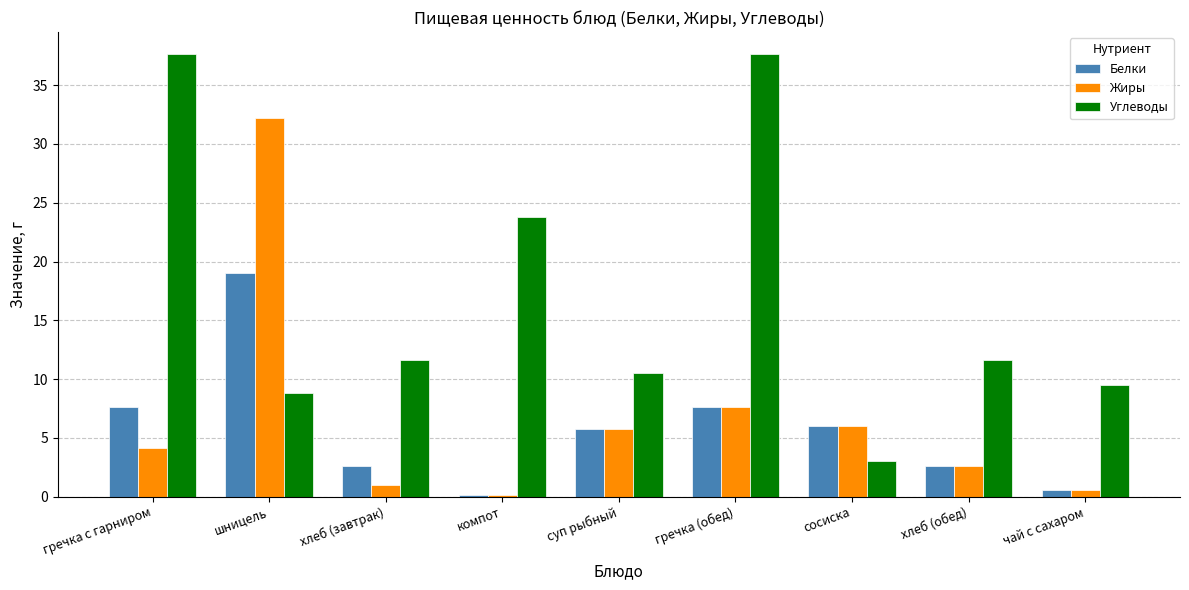

Reading left to right, extract all data points from this chart.

Белки: гречка с гарниром=7.6	шницель=19.0	хлеб (завтрак)=2.6	компот=0.2	суп рыбный=5.8	гречка (обед)=7.6	сосиска=6.0	хлеб (обед)=2.6	чай с сахаром=0.5
Жиры: гречка с гарниром=4.1	шницель=32.2	хлеб (завтрак)=1.0	компот=0.2	суп рыбный=5.8	гречка (обед)=7.6	сосиска=6.0	хлеб (обед)=2.6	чай с сахаром=0.5
Углеводы: гречка с гарниром=37.6	шницель=8.8	хлеб (завтрак)=11.6	компот=23.8	суп рыбный=10.5	гречка (обед)=37.6	сосиска=3.0	хлеб (обед)=11.6	чай с сахаром=9.5